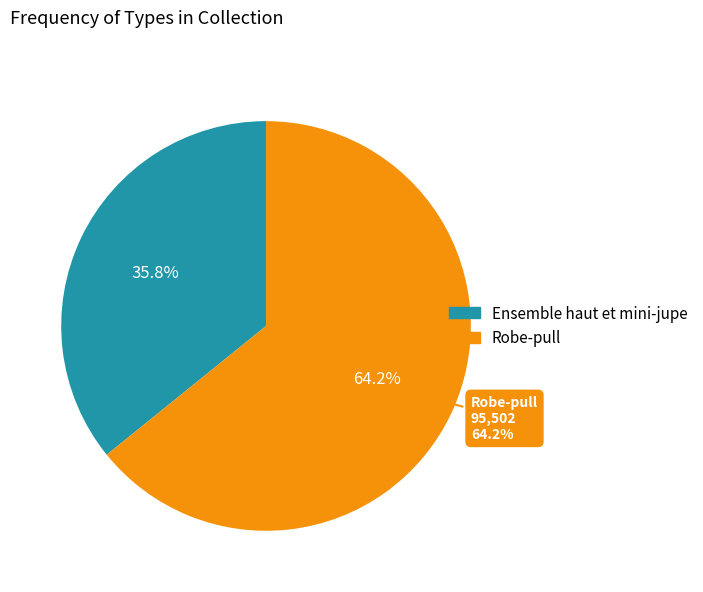

True or false: Robe-pull accounts for 64% of the total.

True